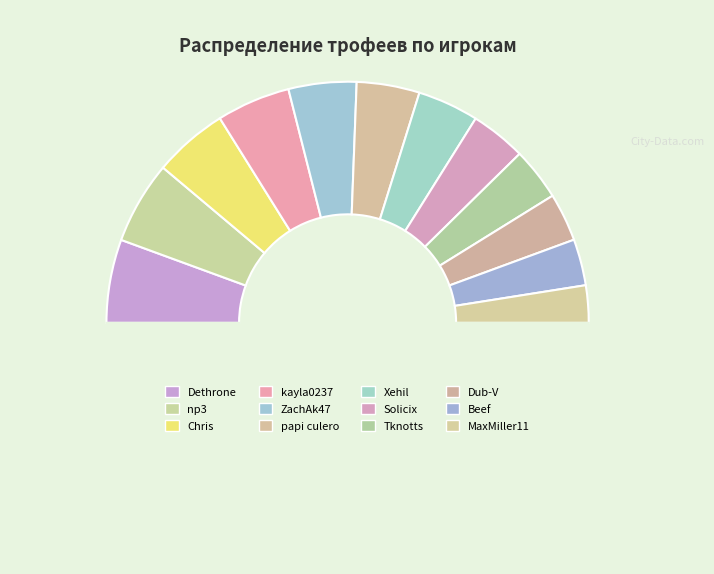

How many slices are in this pie chart?

13